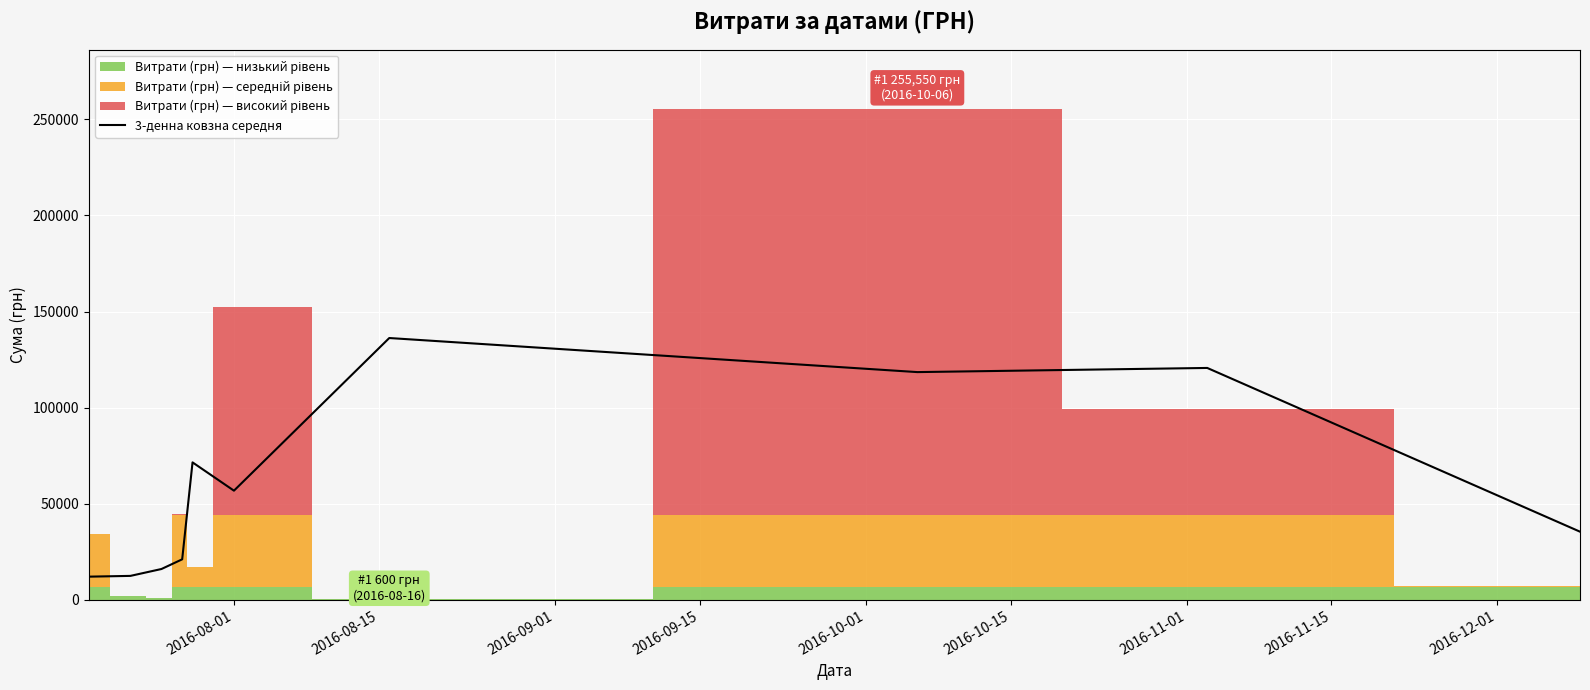

What is the maximum value for 3-денна ковзна середня?

136217.5